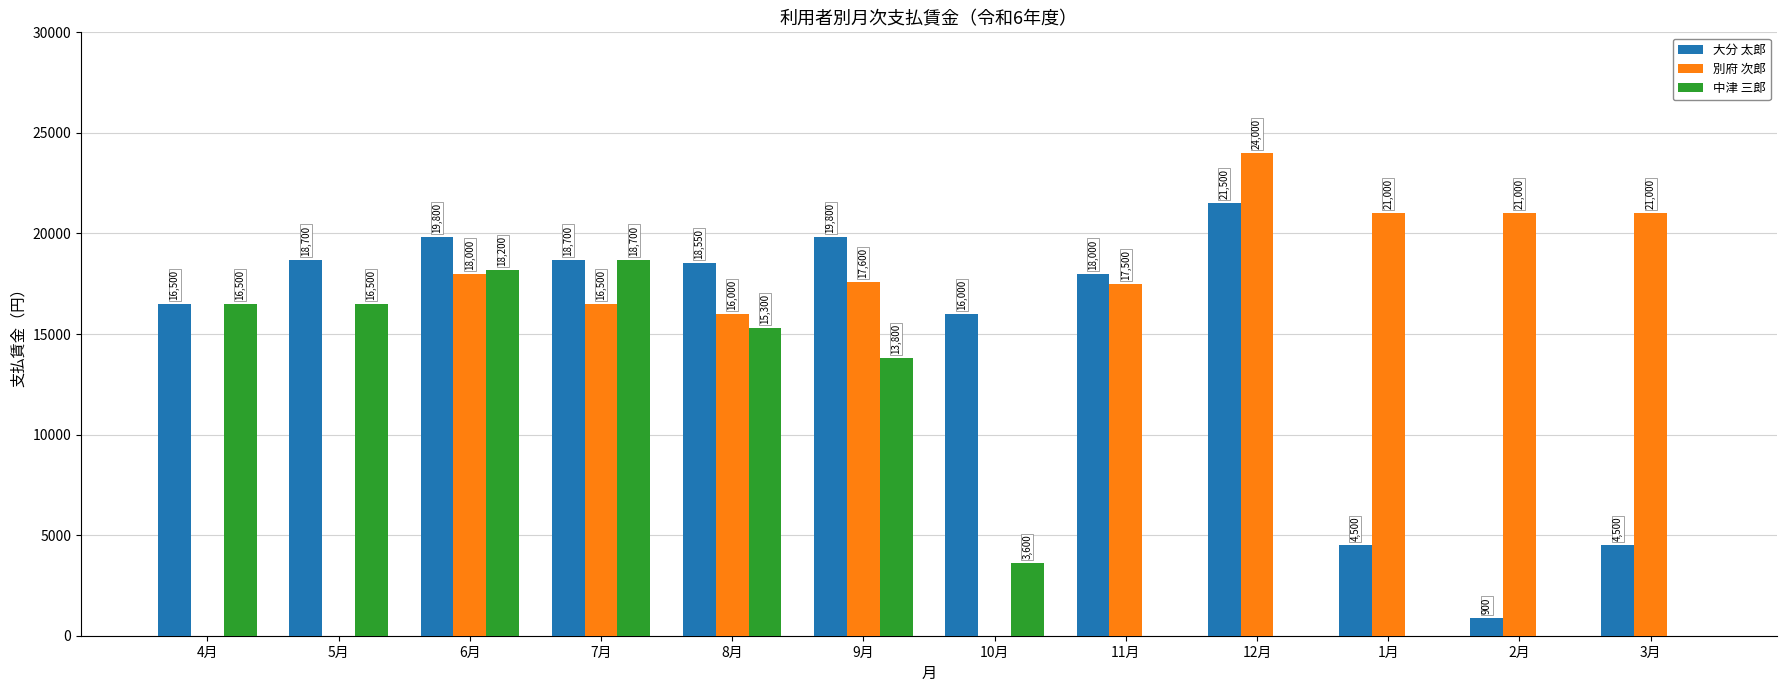

Between 4月 and 2月, which series saw the biggest shift?

別府 次郎